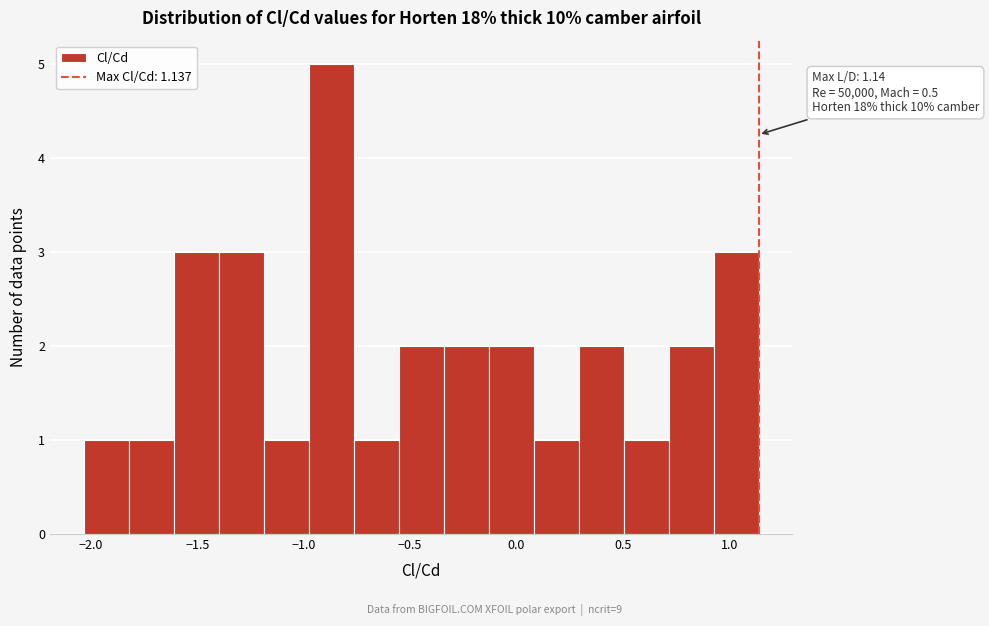

Which range on the x-axis has the tallest bar?

-1.00 to -0.75